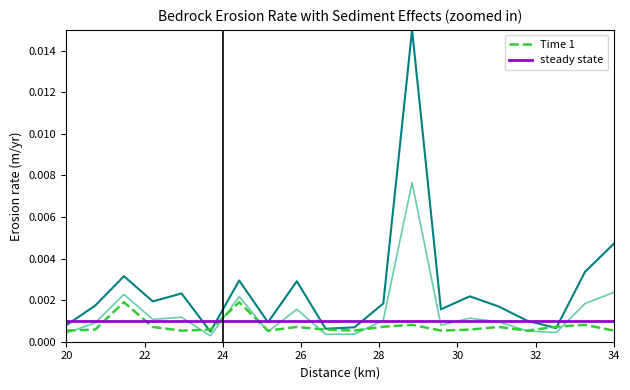

True or false: steady state and Time 1 cross at least once.

True